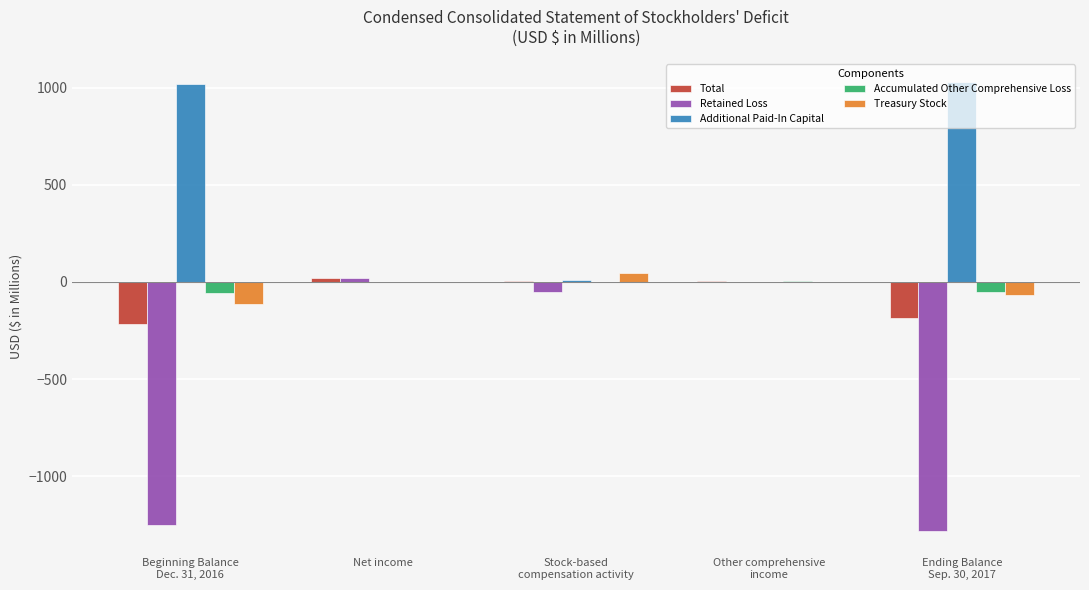

The value of Retained Loss at Beginning Balance
Dec. 31, 2016 is -1252.6. True or false?

True